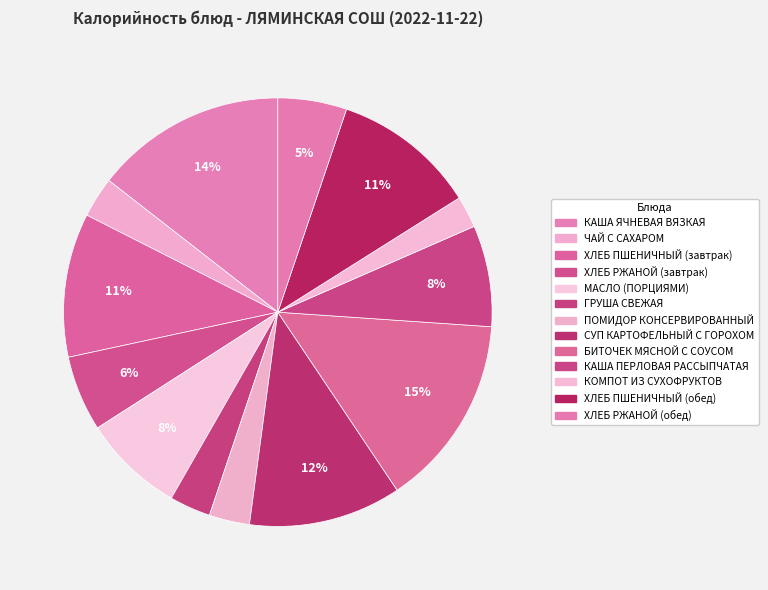

Is there a majority slice in this chart?

No